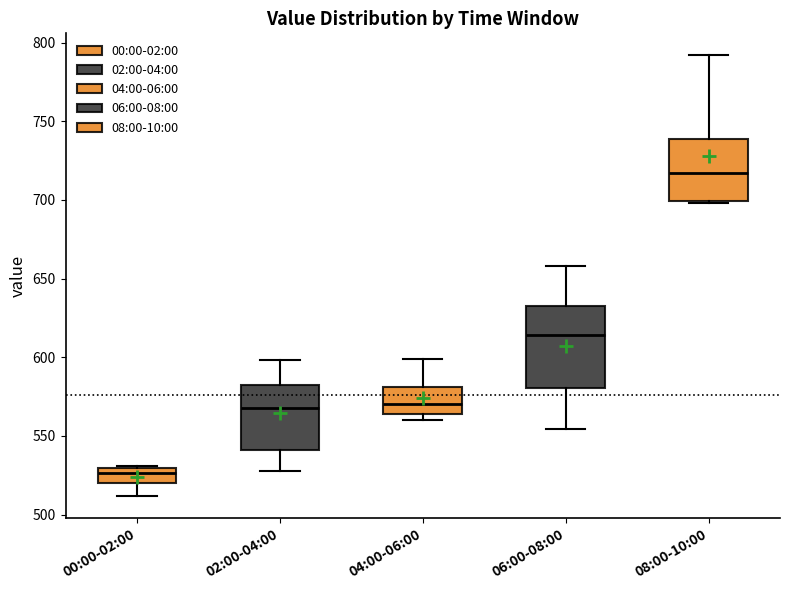

Which box is the tallest, from its lower edge to its upper edge?

06:00-08:00